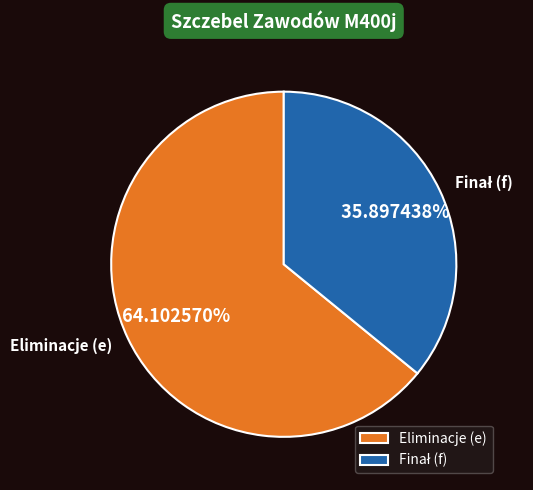

Is there any slice that represents more than half of the pie?

Yes